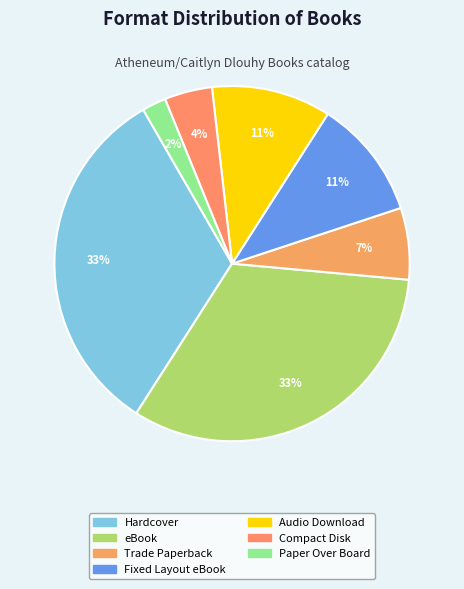

Is there a majority slice in this chart?

No